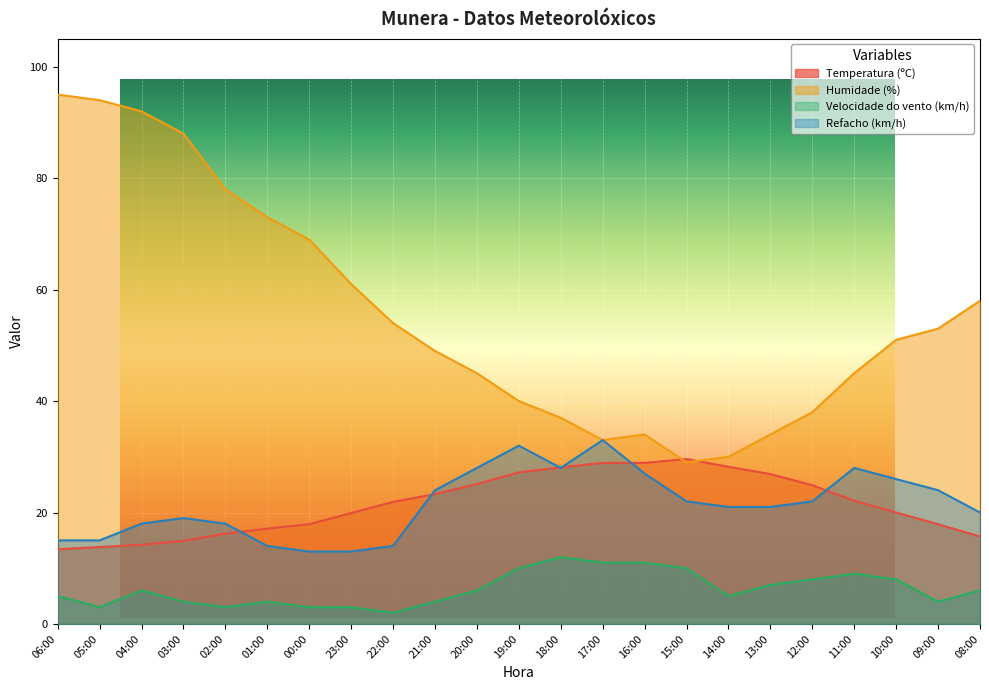

At which category does the chart reach its minimum across all series?

22:00